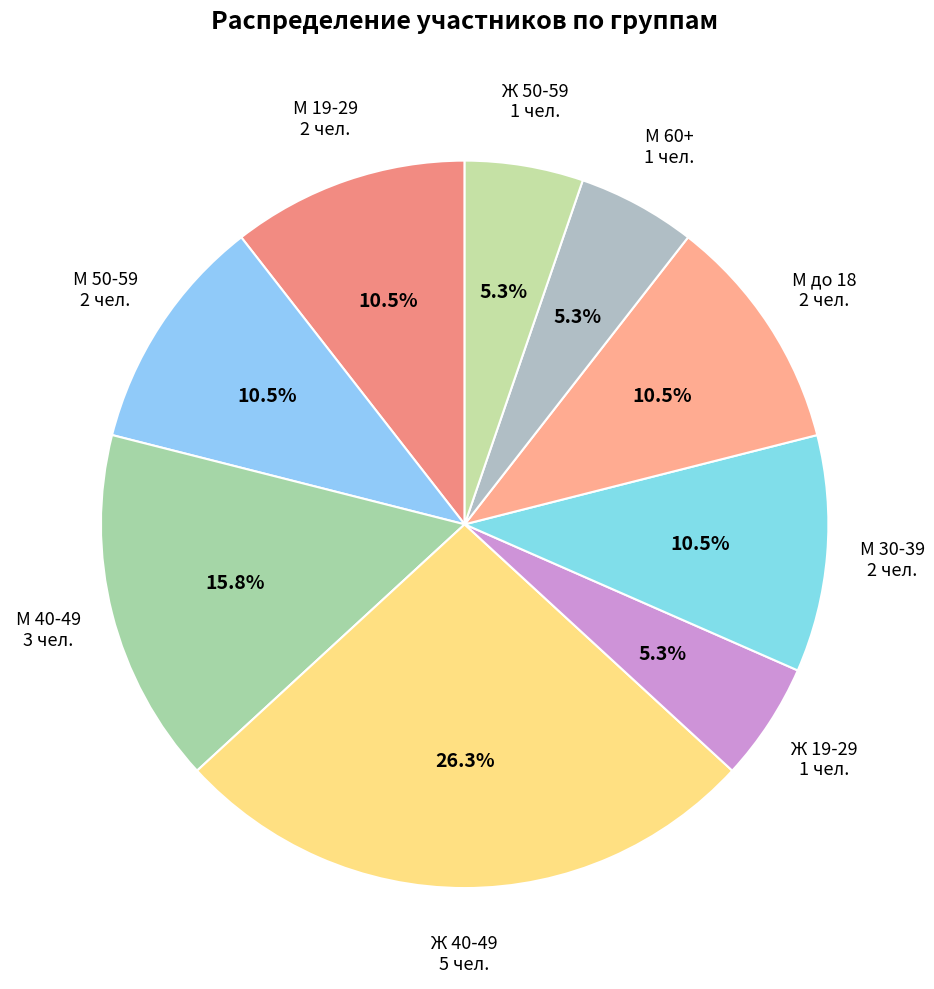

How many segments does this pie chart have?

9